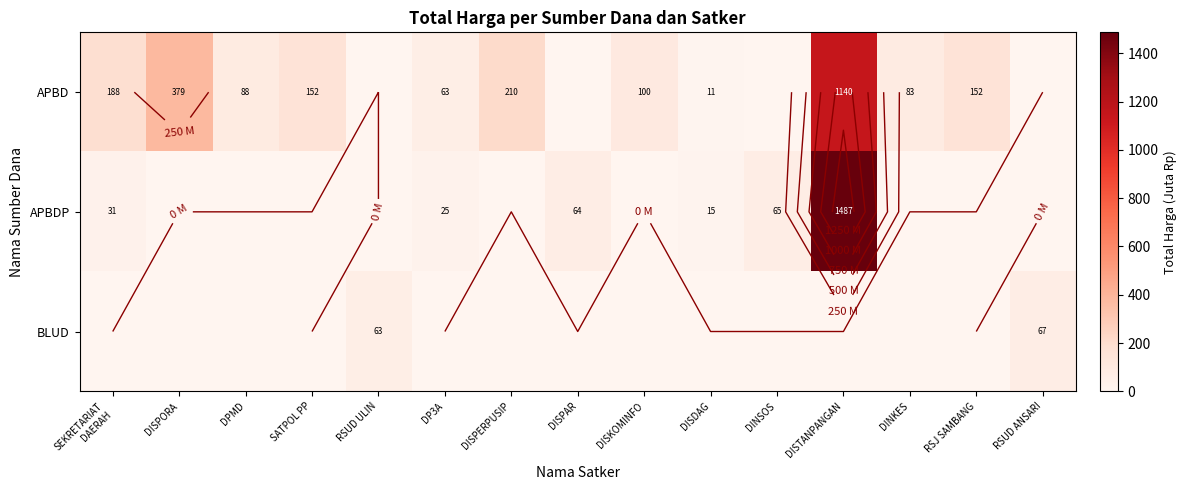

Where does the APBD series first go above 87?

SEKRETARIAT DAERAH